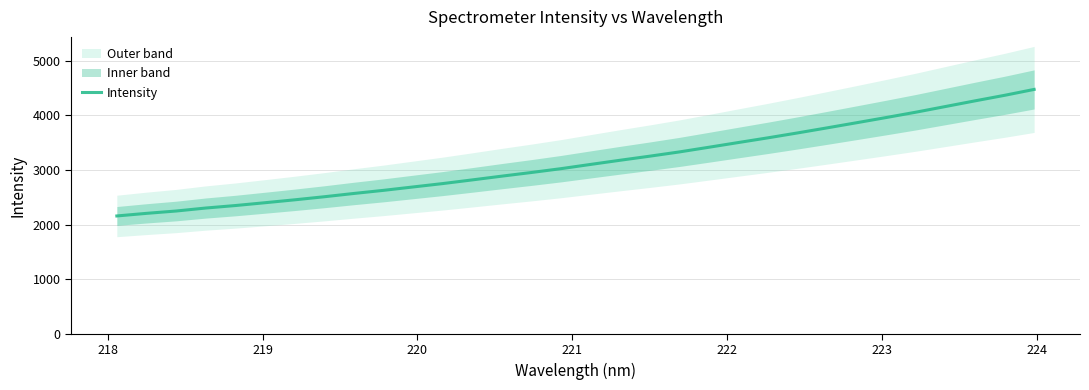

What is the lowest value of the Intensity series?

2157.7